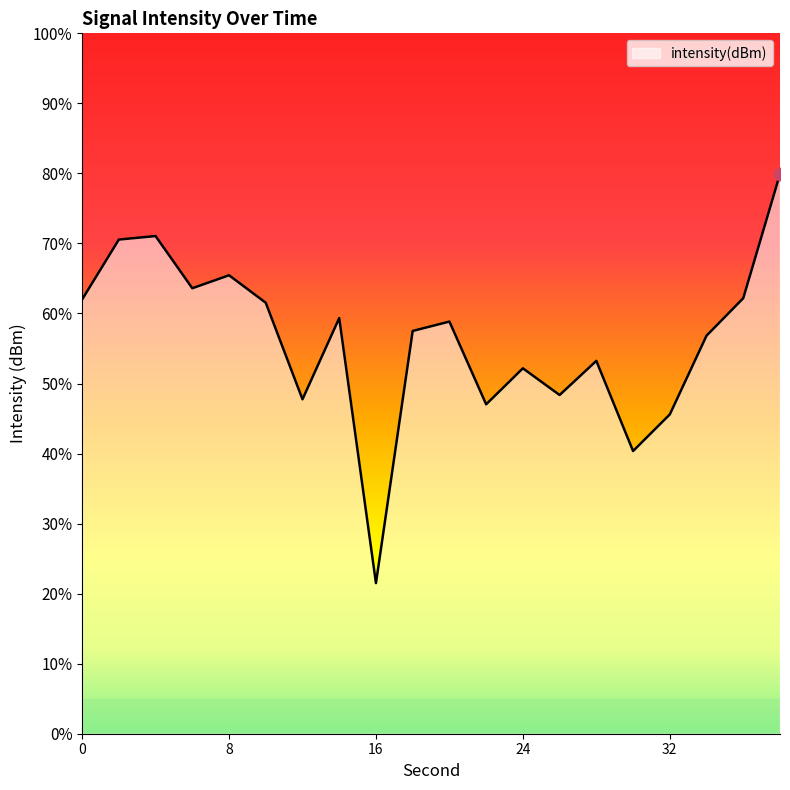

What is the change in value from 2 to 4?

+0.3